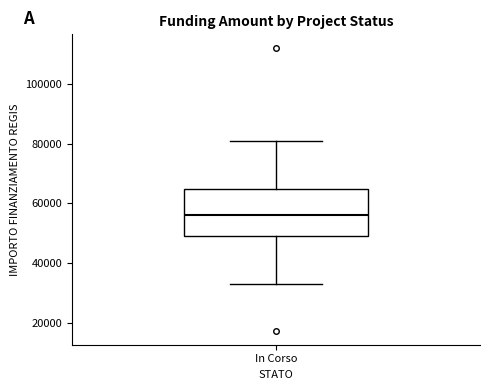

Transcribe this box plot: give where the median line is, the range the box spans, and where the two whiskers end, as read against the y-axis. The values are not printed on the chart, so give them approximately, as read against the axis.

median 56000, box 50000 to 64000, whiskers 32000 to 80000